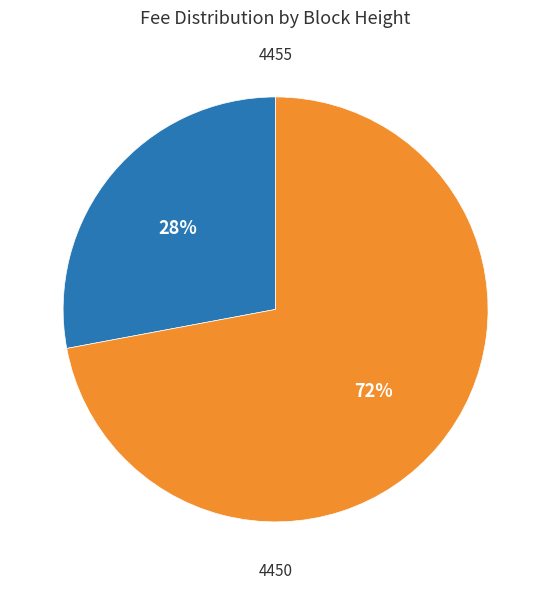

True or false: 4450 accounts for 63% of the total.

False